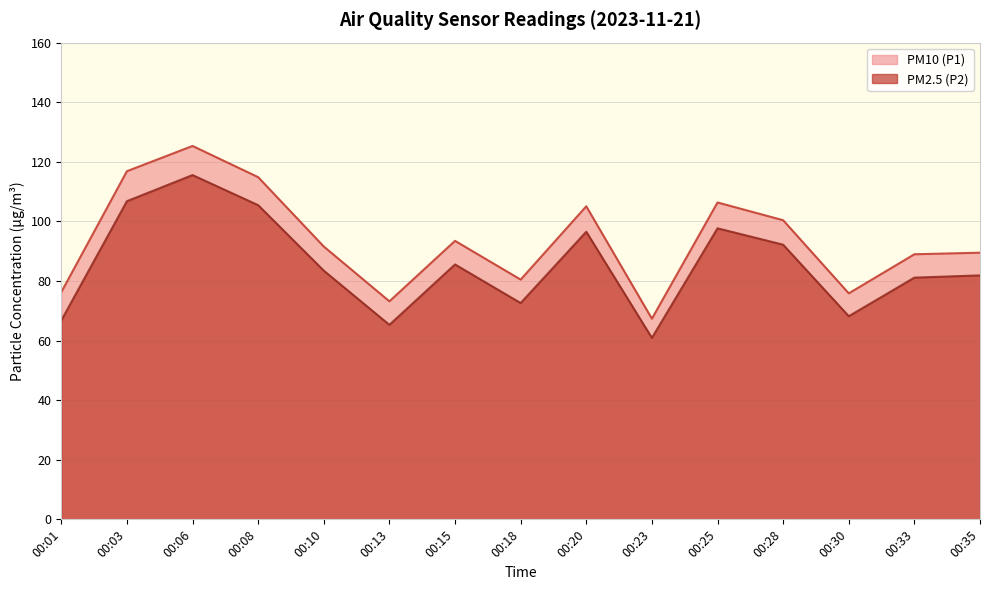

What is the spread (max minus min) of values at 00:13?

7.9